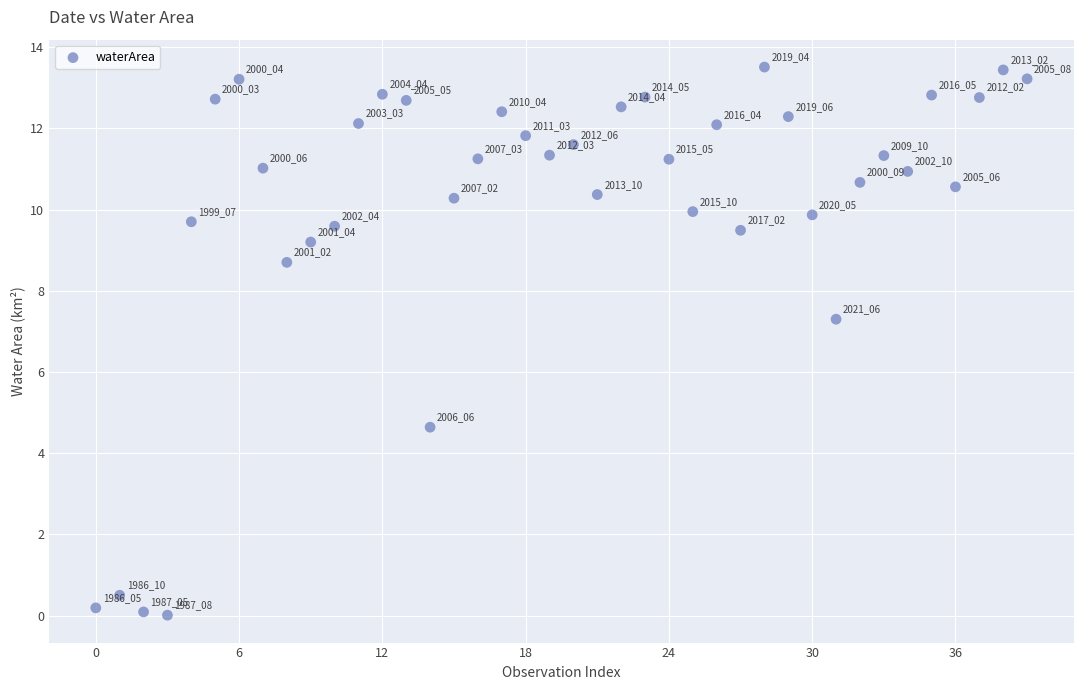

What Y value in the scatter plot is closest to 6?

7.3